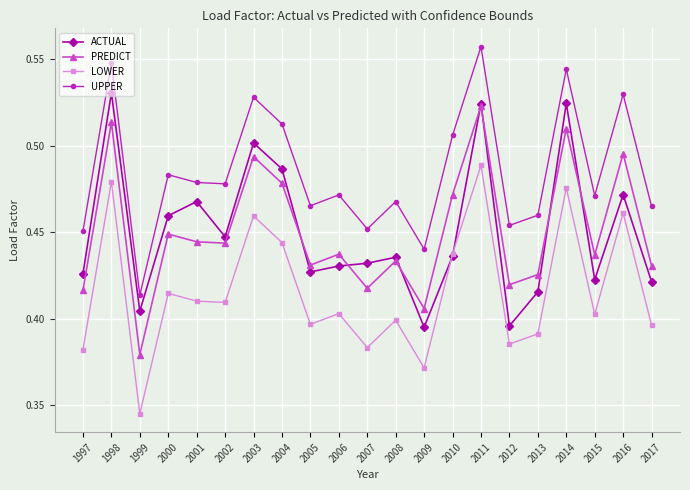

True or false: LOWER and PREDICT intersect in this chart.

False